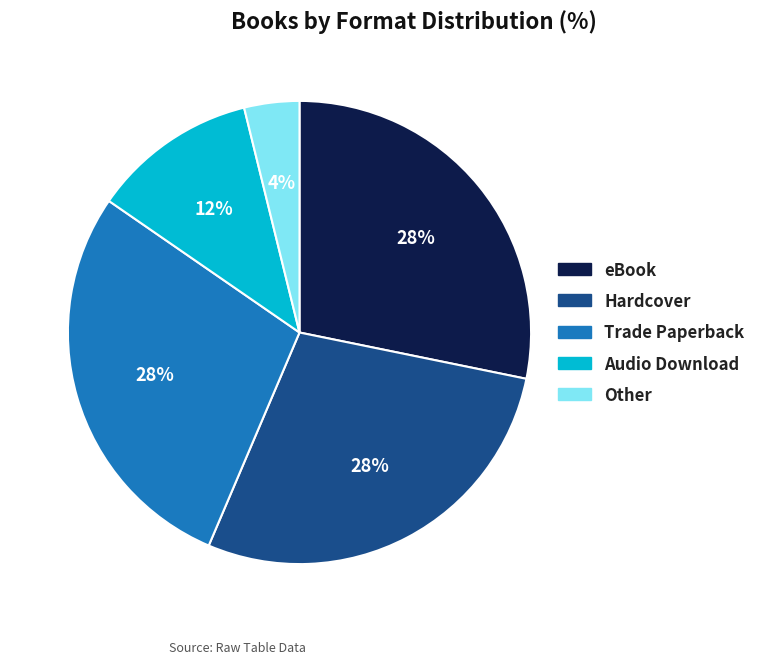

True or false: eBook accounts for 28% of the total.

True